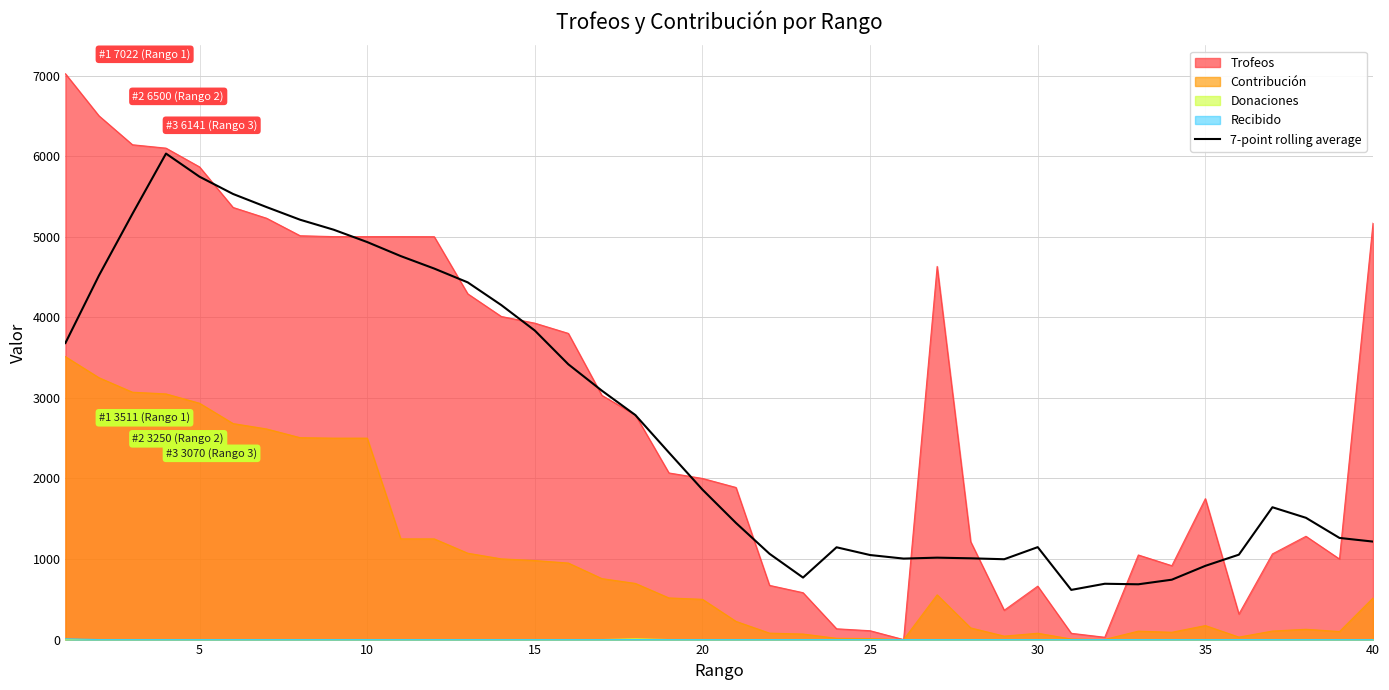

How many values are below 1861?

20